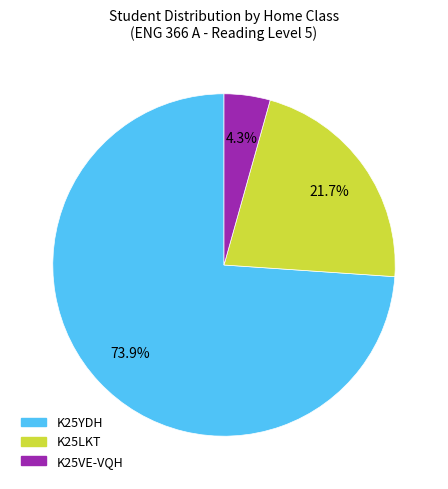

Is there any slice that represents more than half of the pie?

Yes